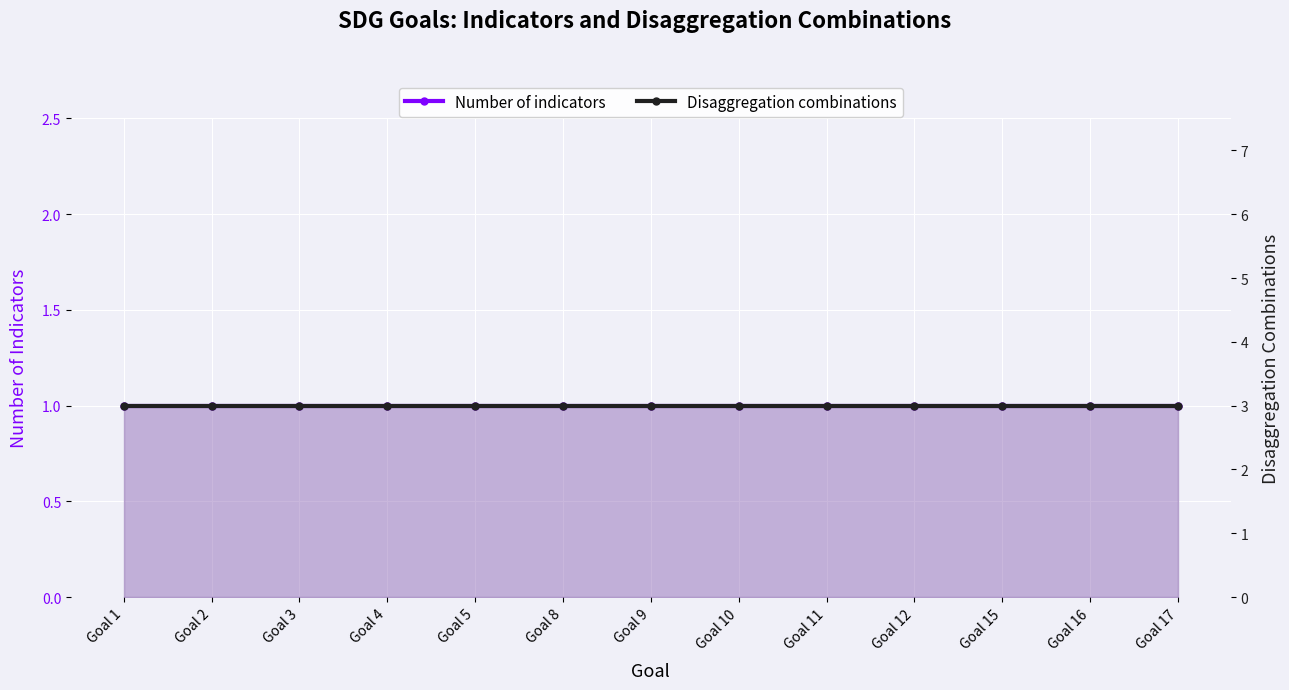

List the series in order of their peak value, lowest first.

Number of indicators, Disaggregation combinations